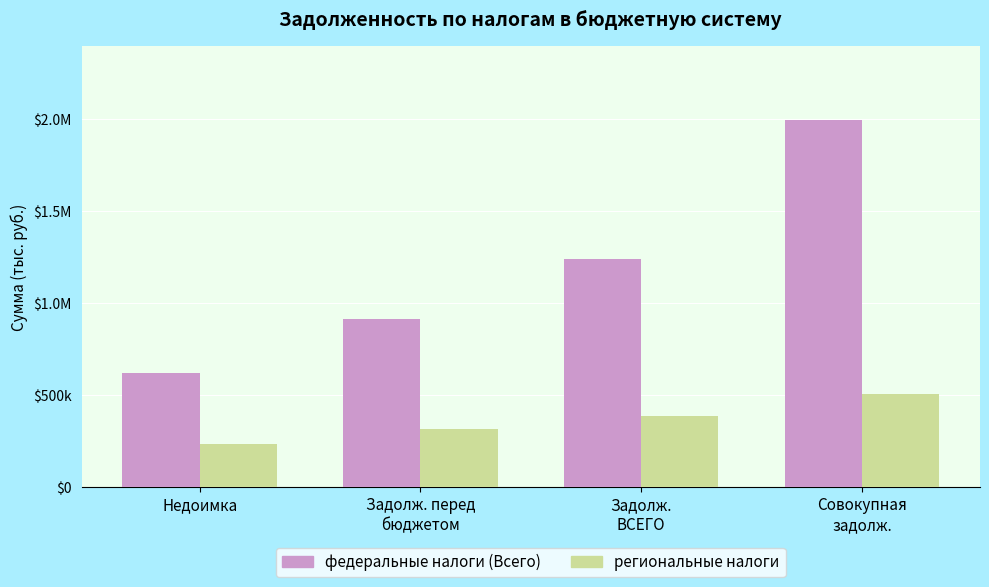

What are all the series names shown in the legend?

федеральные налоги (Всего), региональные налоги